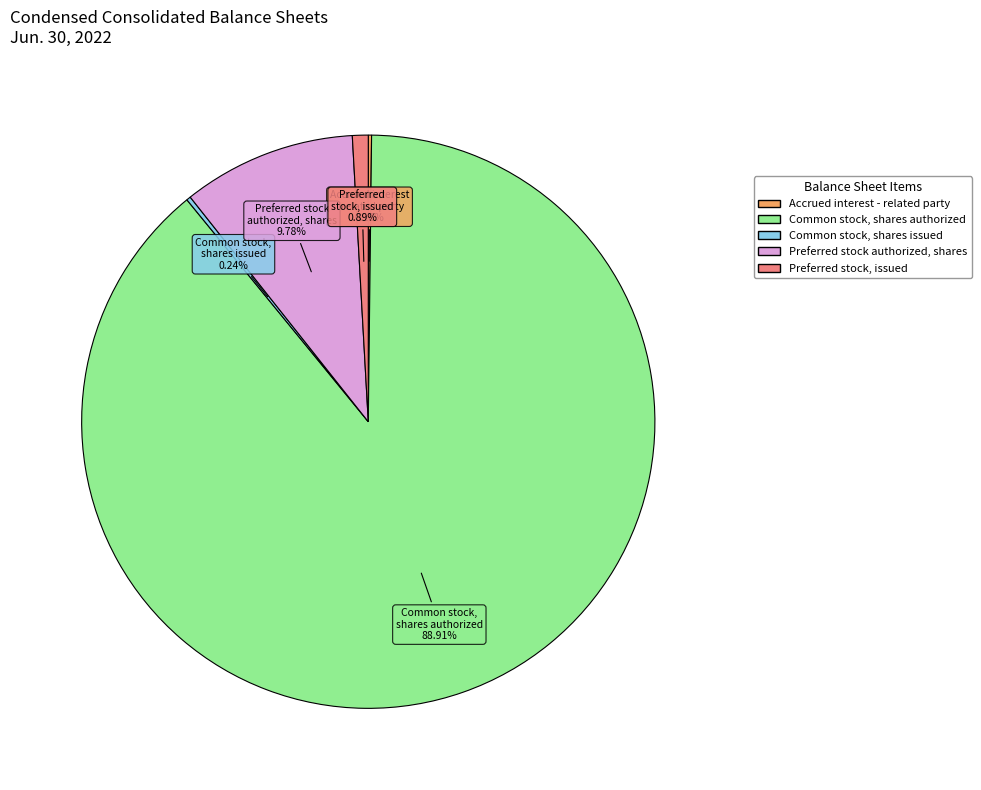

Between Common stock, shares authorized and Preferred stock, issued, which is larger?

Common stock, shares authorized